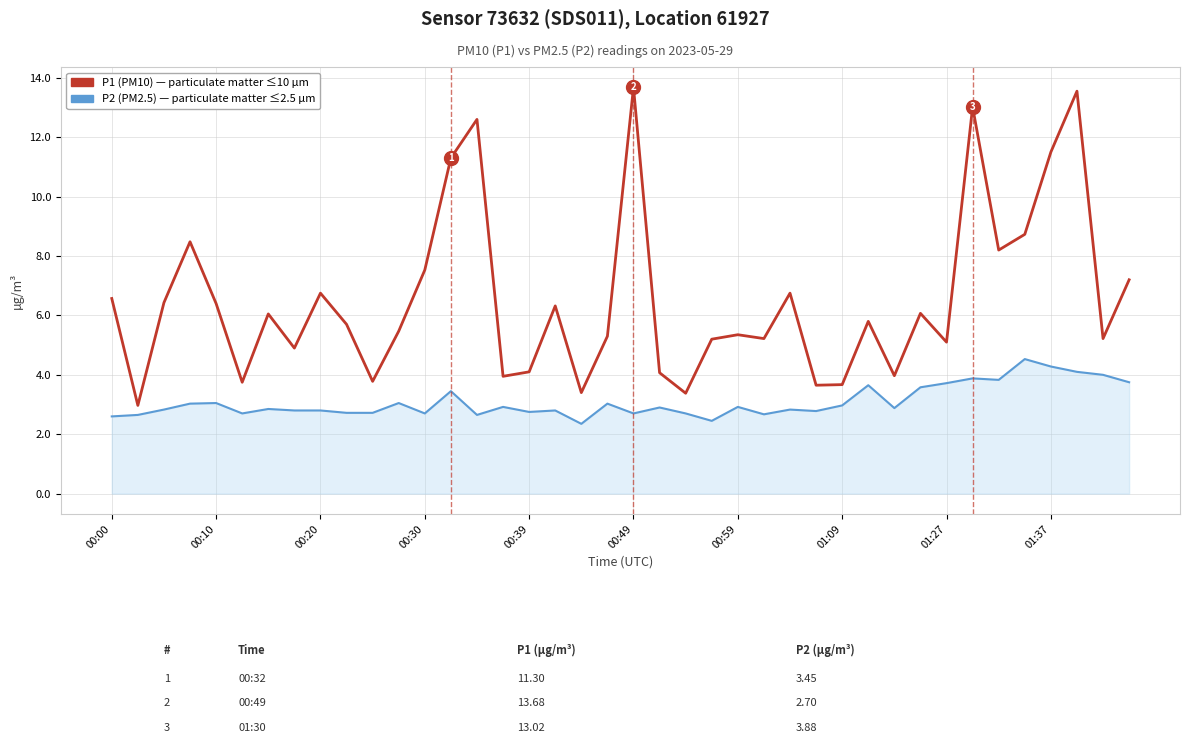

What is the maximum value shown in the chart?

13.7